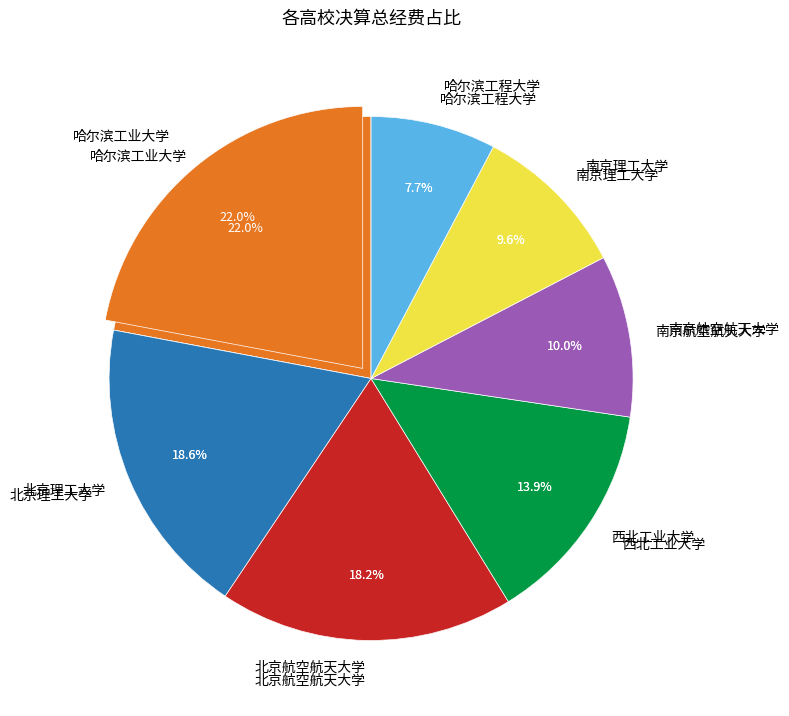

To the nearest percent, what is the average slice percentage?

14%